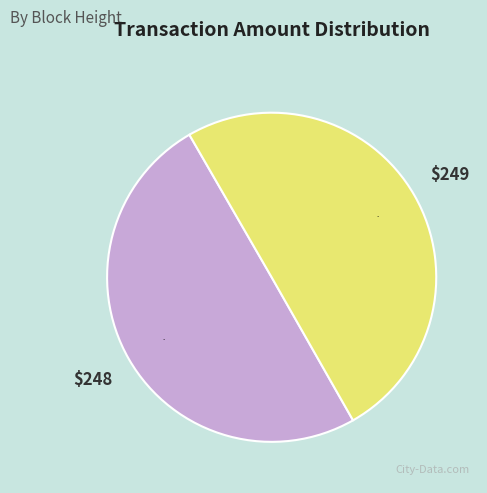

To the nearest percent, what is the average slice percentage?

50%